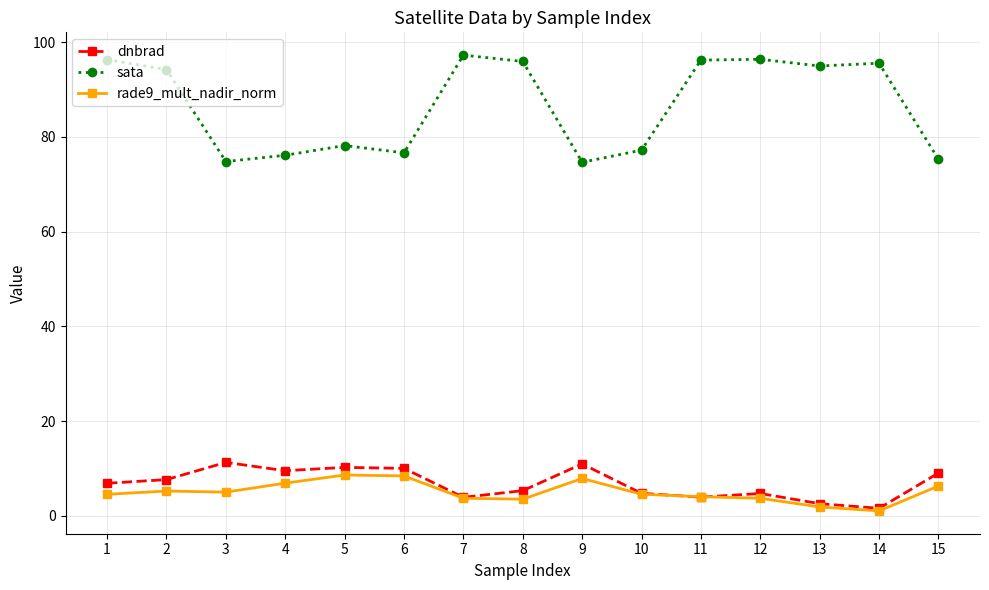

The sata series shows 144.9 at 13. True or false?

False